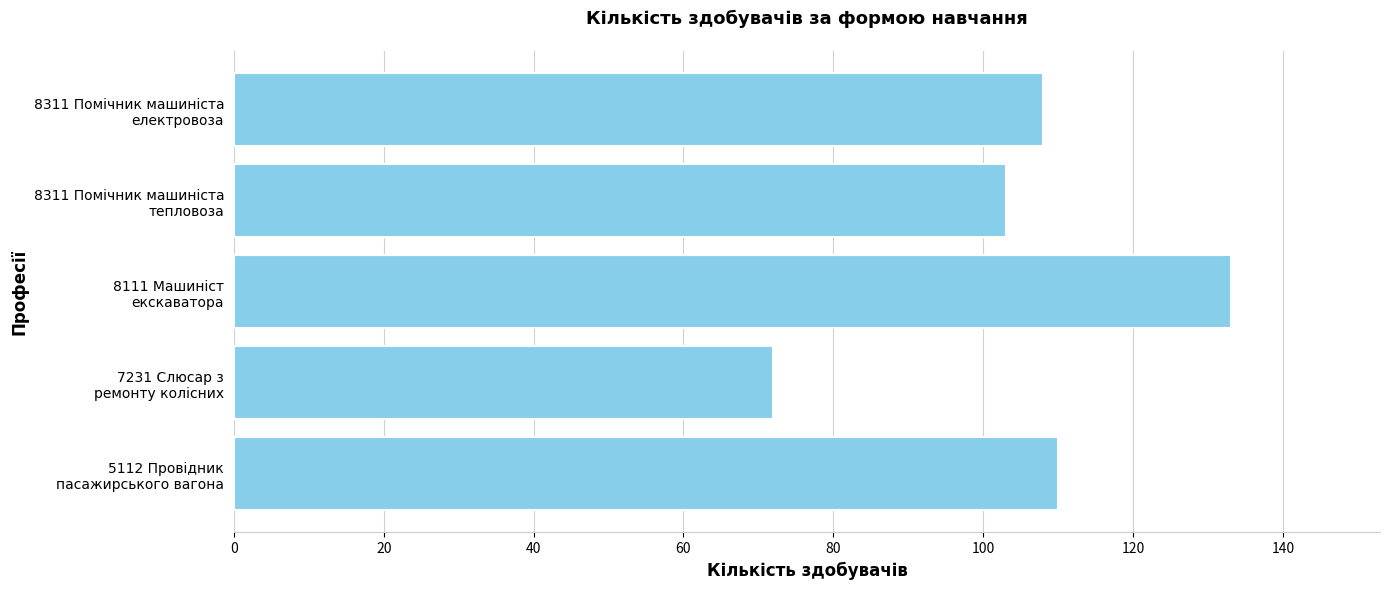

What is the average value?

105